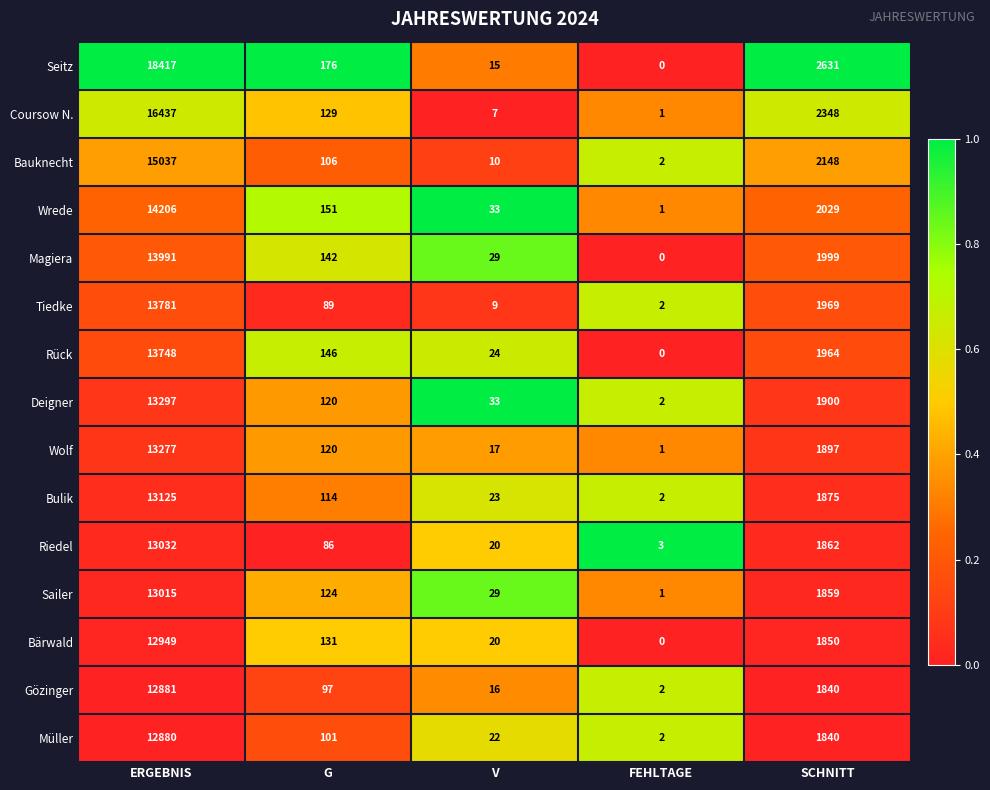

At which category is the sum across all series the highest?

ERGEBNIS